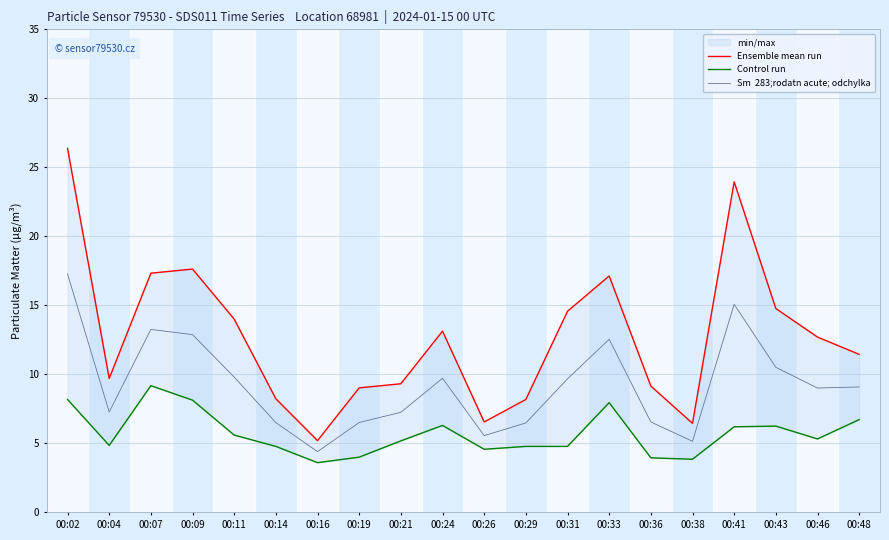

Reading left to right, extract all data points from this chart.

Ensemble mean run: 26.4	9.7	17.3	17.6	14.0	8.2	5.2	9.0	9.3	13.1	6.5	8.2	14.6	17.1	9.2	6.5	23.9	14.8	12.7	11.4
Control run: 8.2	4.8	9.2	8.1	5.6	4.8	3.6	4.0	5.2	6.3	4.6	4.8	4.8	8.0	4.0	3.9	6.2	6.2	5.3	6.7
Sm  283;rodatn acute; odchylka: 17.3	7.3	13.3	12.9	9.8	6.5	4.4	6.5	7.2	9.7	5.6	6.5	9.7	12.5	6.6	5.2	15.1	10.5	9.0	9.1